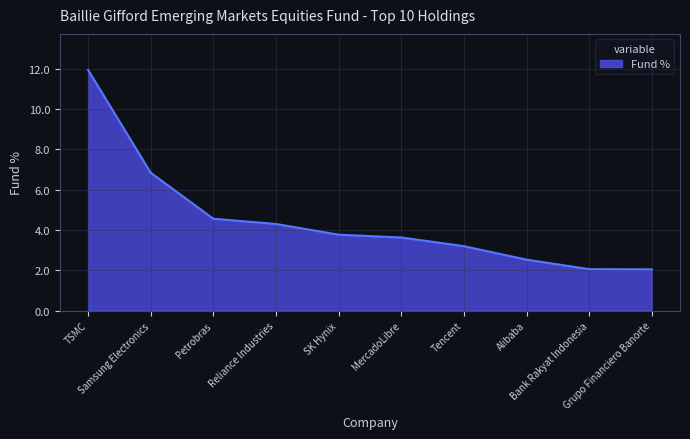

True or false: the data shows 1.4 at Alibaba.

False